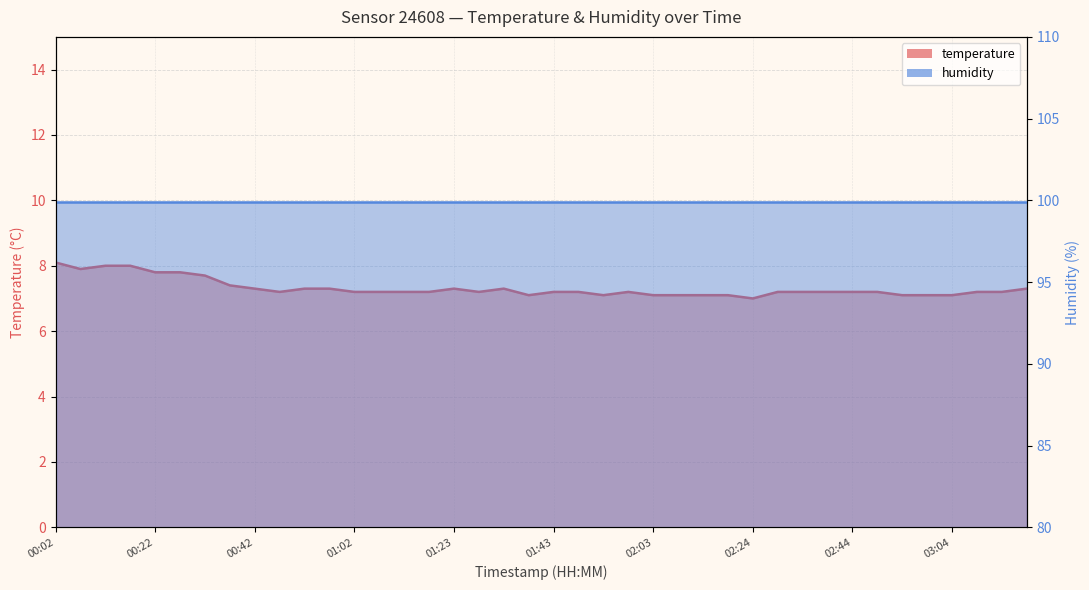

What is the difference between the maximum and minimum values?

1.1